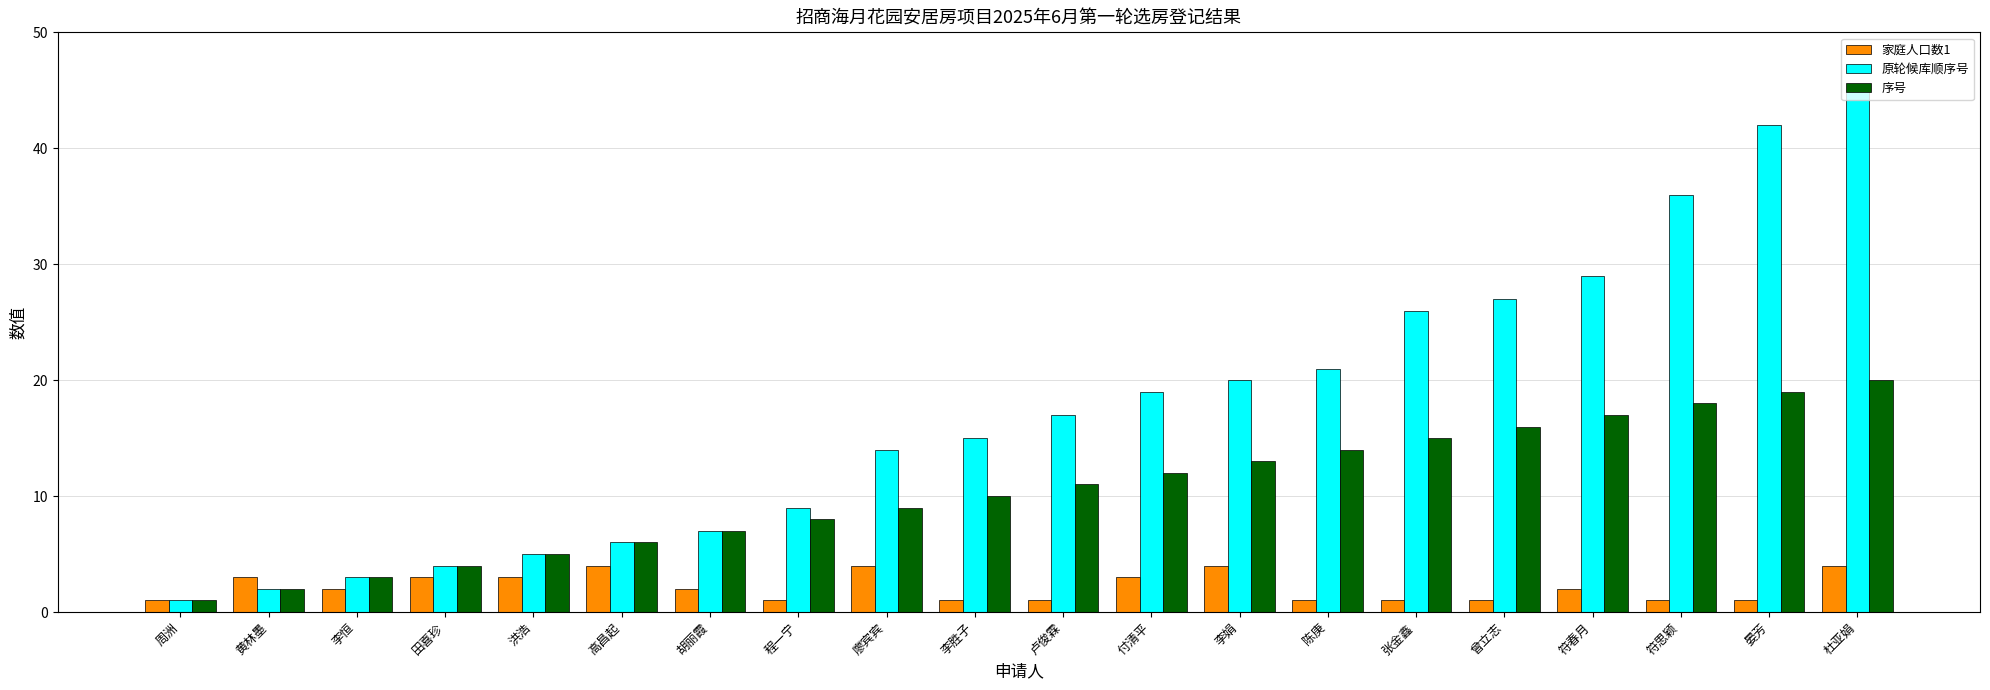

Is the value of 家庭人口数1 at 张金鑫 greater than the value of 原轮候库顺序号 at 符春月?

No